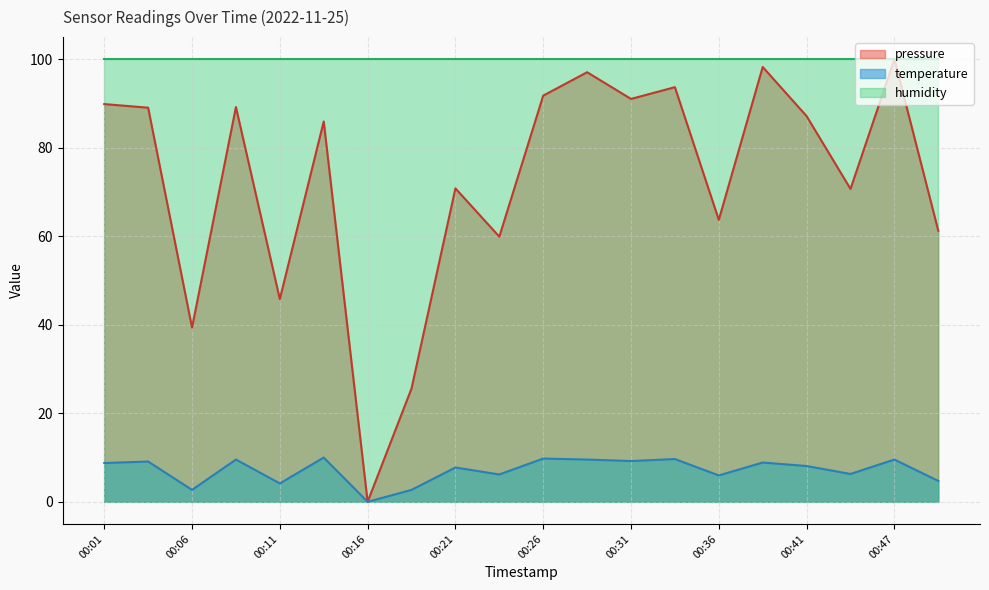

Which series has the widest spread of values?

pressure